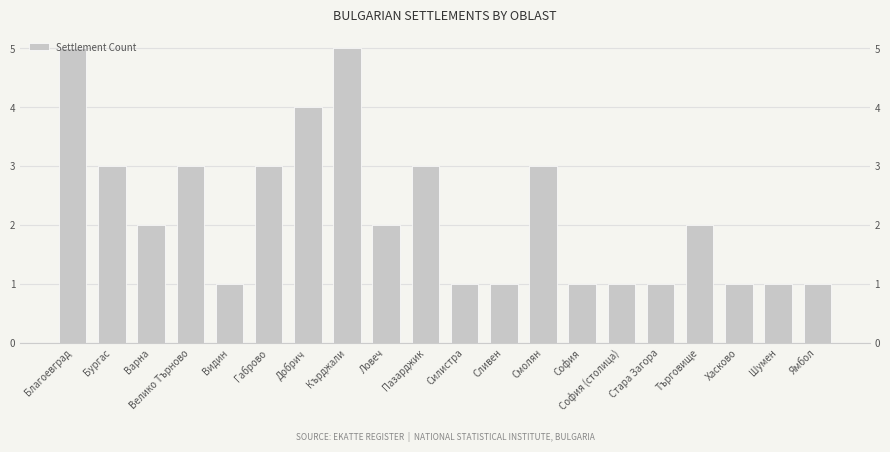

What is the average value?

2